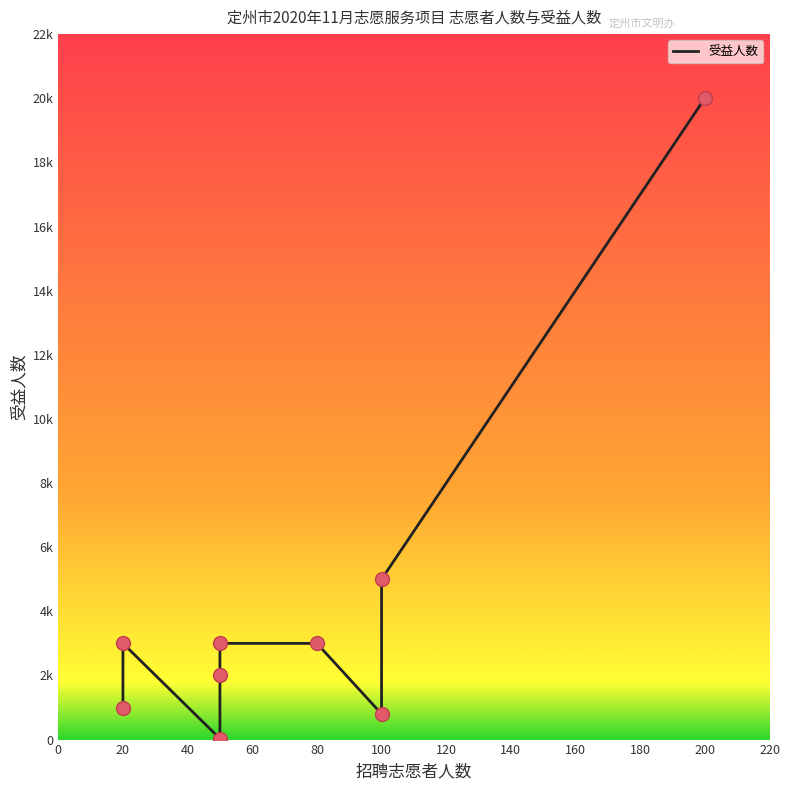

What is the change in value from 0 to 40?

-970